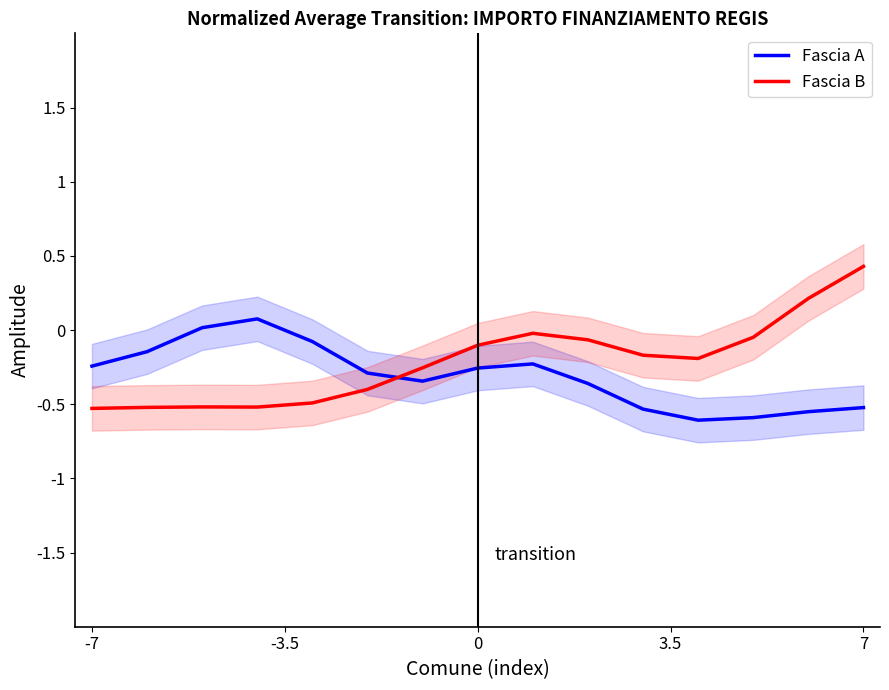

What is the highest value of the Fascia B series?

0.4